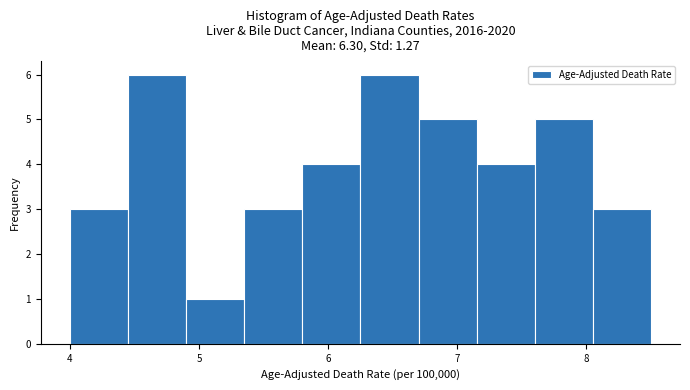

Reading left to right, list every bar in this chart as the range it spans on the x-axis followed by its height. Neither the bar edges nor the heights are printed on the chart, so give them approximately, as read against the axes.

4.00 to 4.45: 3
4.45 to 4.90: 6
4.90 to 5.35: 1
5.35 to 5.80: 3
5.80 to 6.25: 4
6.25 to 6.70: 6
6.70 to 7.15: 5
7.15 to 7.60: 4
7.60 to 8.05: 5
8.05 to 8.50: 3